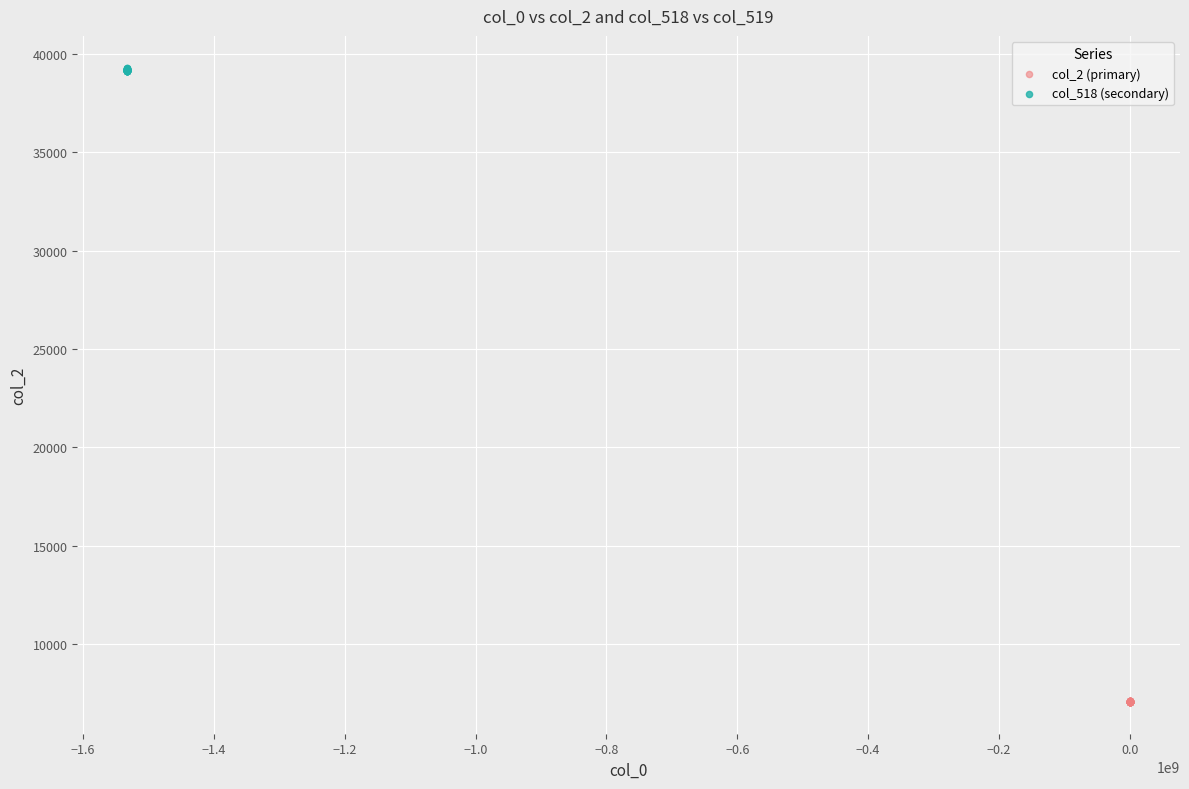

Which series reaches the minimum Y coordinate?

col_2 (primary)